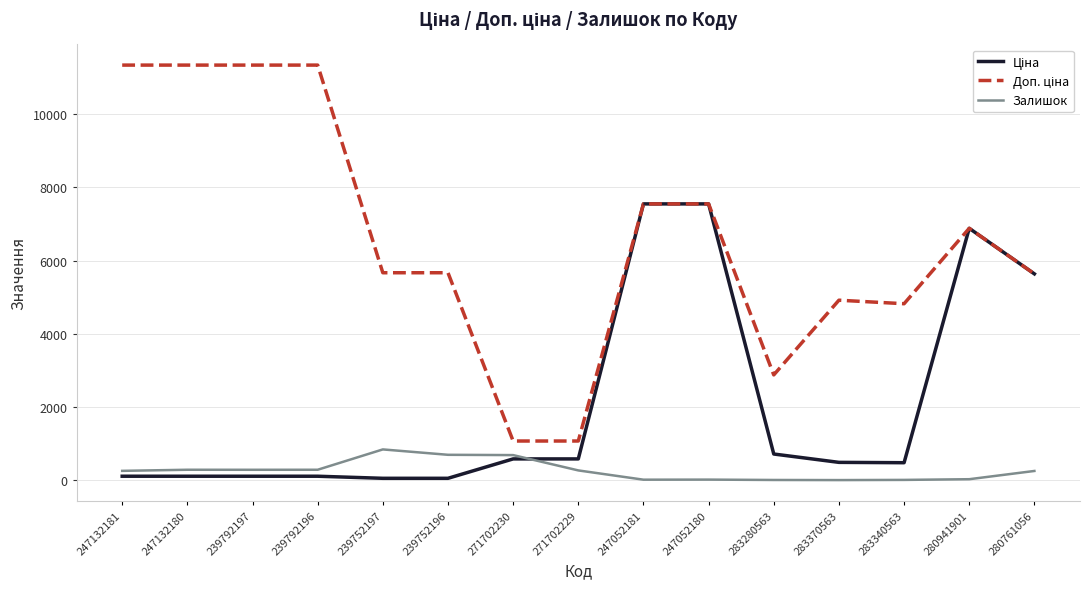

True or false: Залишок has a value of 690.0 at 271702230.

True